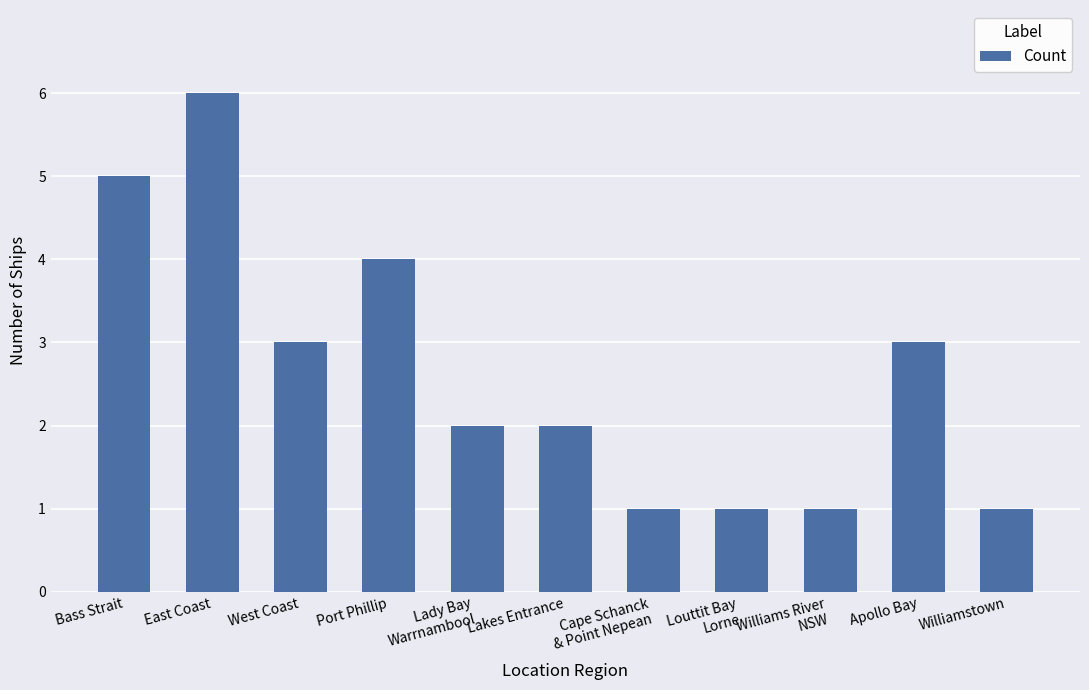

What is the label of the 3rd bar from the right?

Williams River
NSW